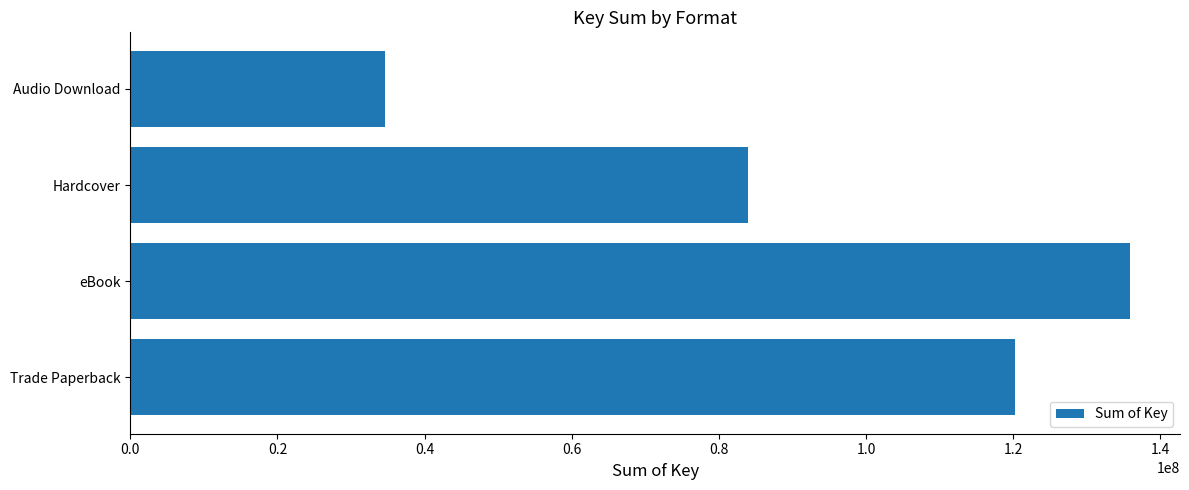

What is the sum of all values?

374644810